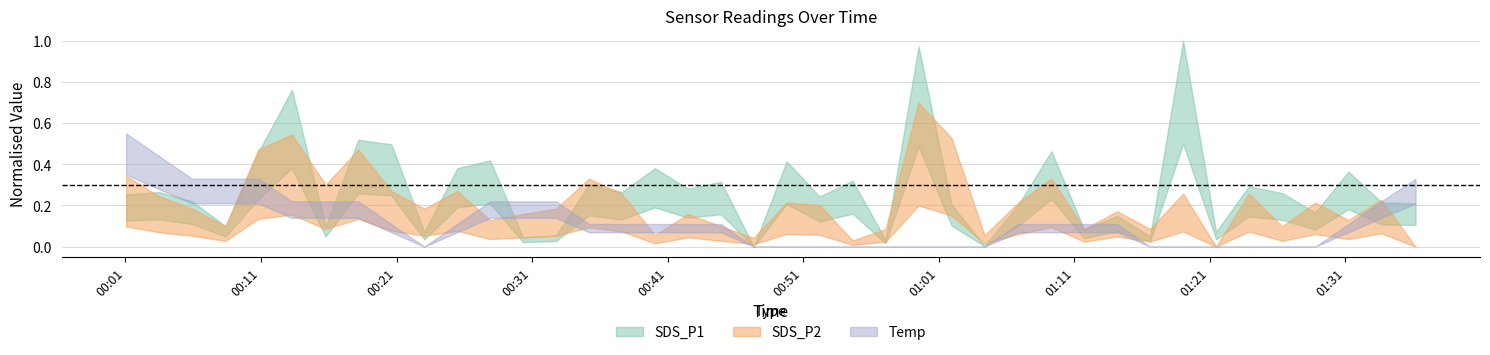

What are all the series names shown in the legend?

SDS_P1, SDS_P2, Temp